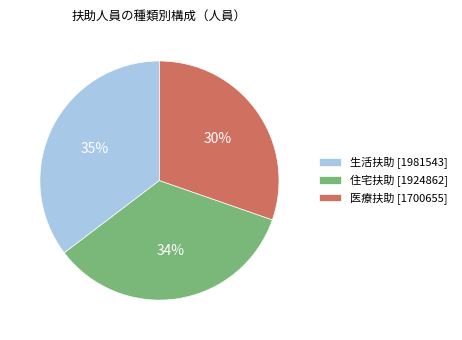

To the nearest percent, what portion does 医療扶助 [1700655] represent?

30%